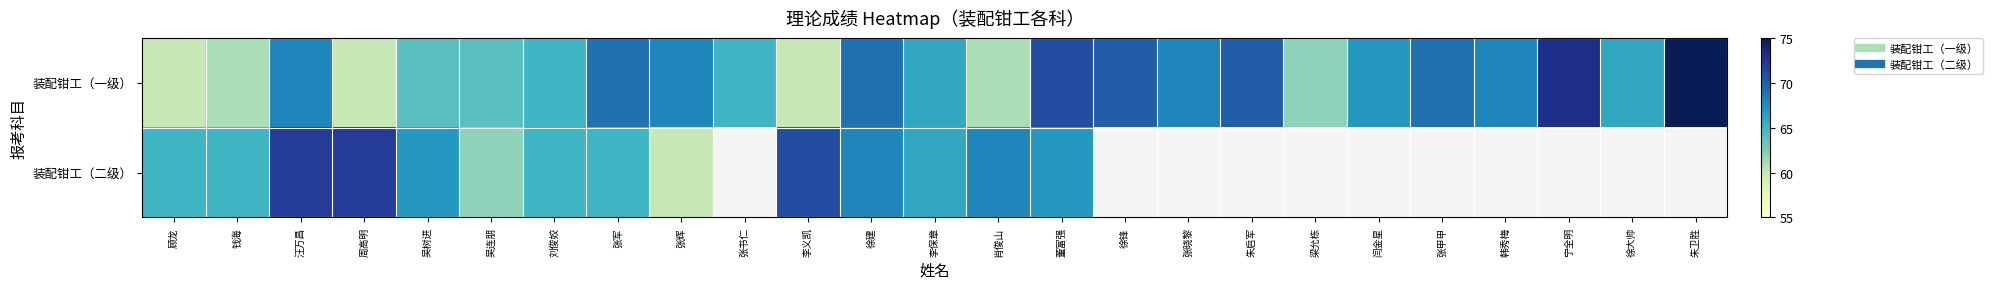

How many data points in 装配钳工（一级） are above 67?

12